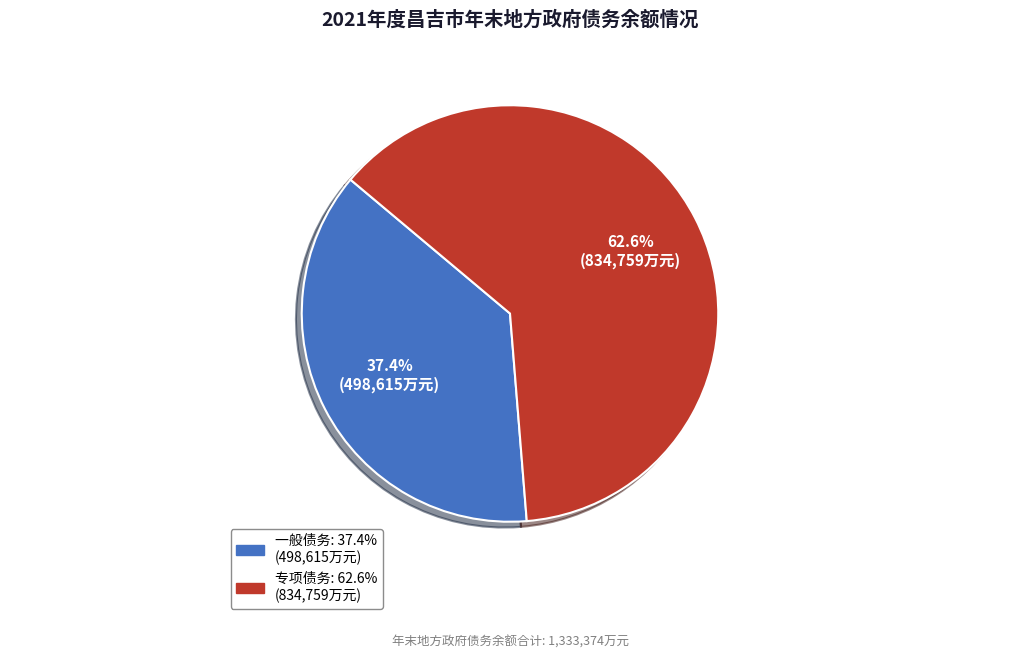

Is there any slice that represents more than half of the pie?

Yes